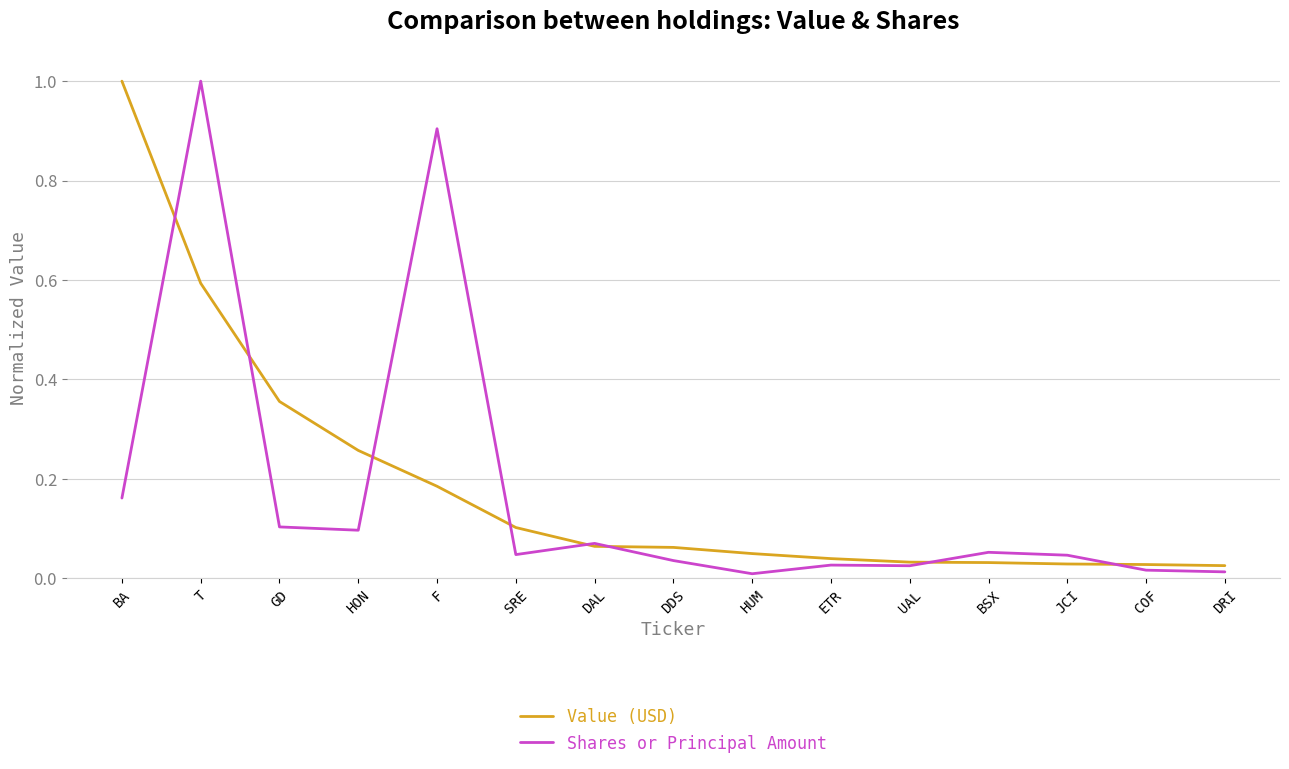

Is it true that Value (USD) equals 0.1 at DAL?

True